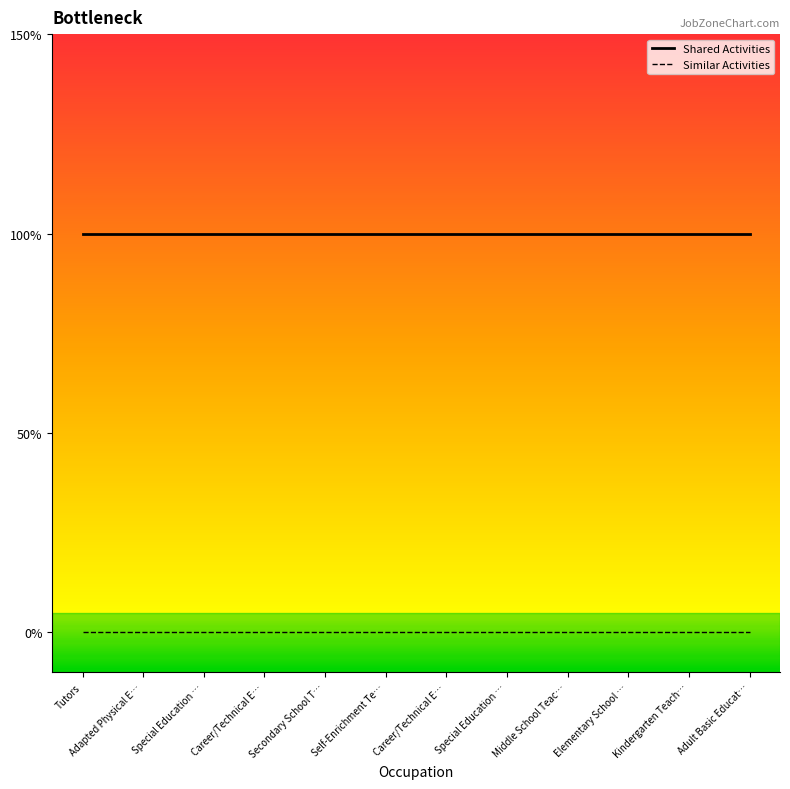

Where is Shared Activities nearest to the value 1?

Tutors